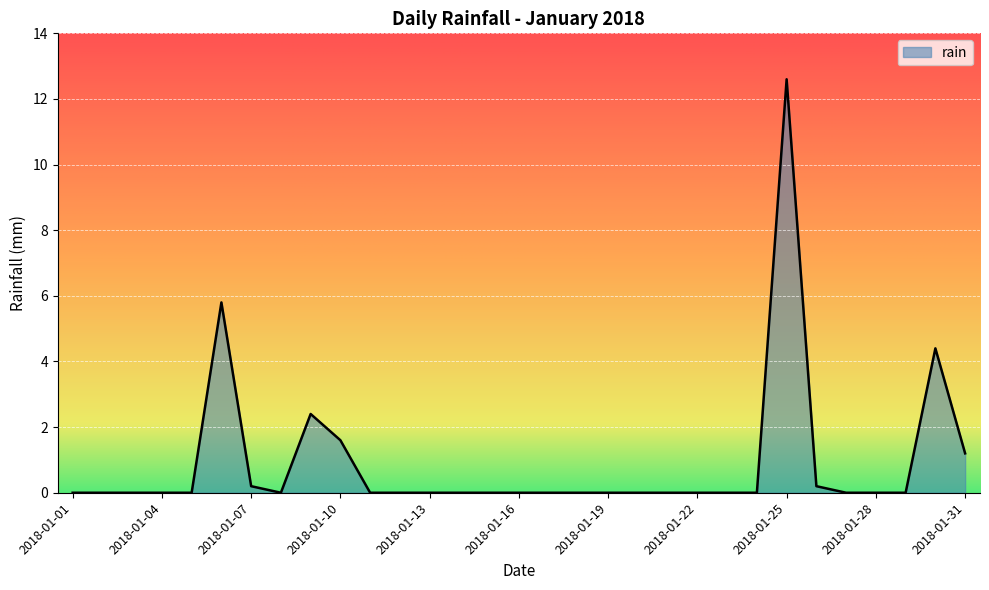

What is the difference between the maximum and minimum values?

12.6